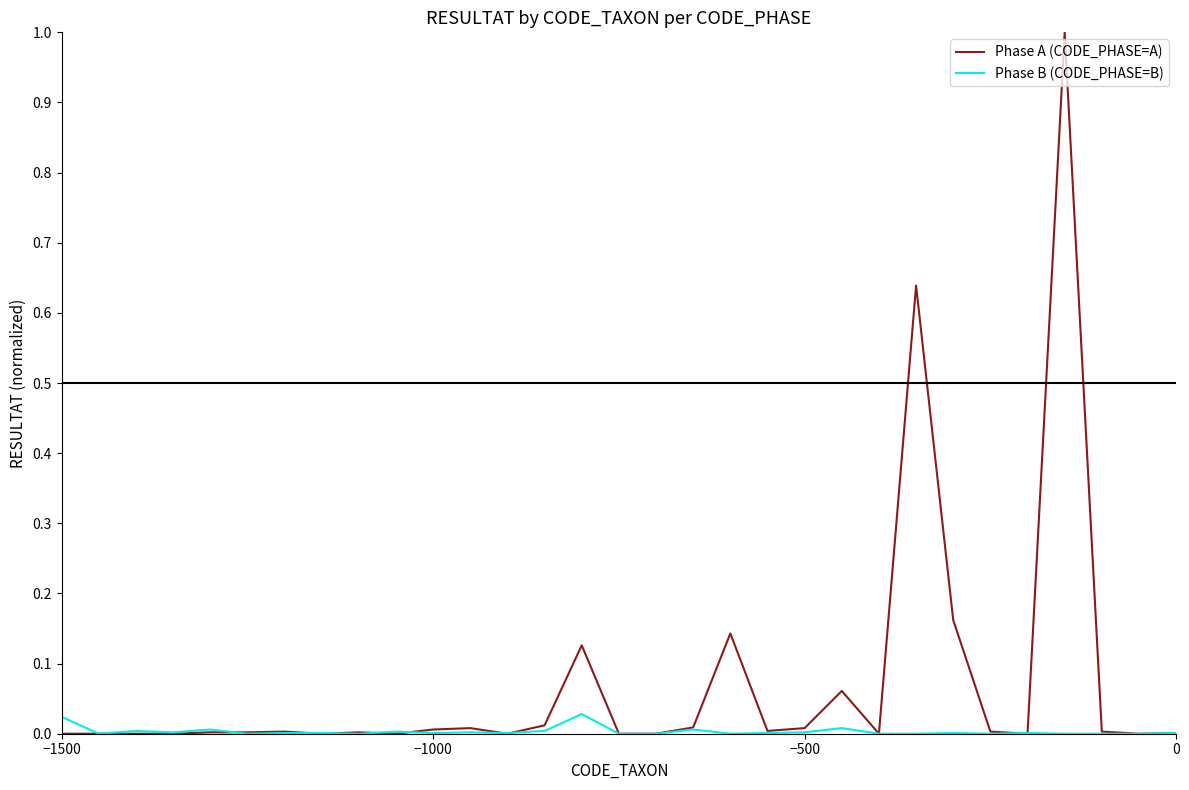

Rank the series by their maximum value, from lowest to highest.

Phase B (CODE_PHASE=B), Phase A (CODE_PHASE=A)